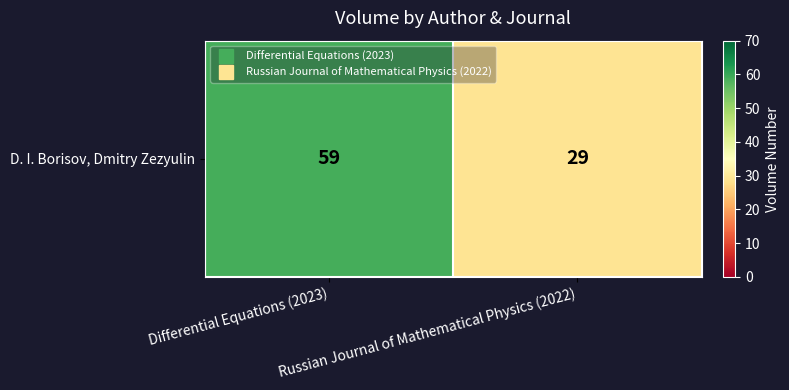

Which label corresponds to the largest value in the chart?

Differential Equations (2023)